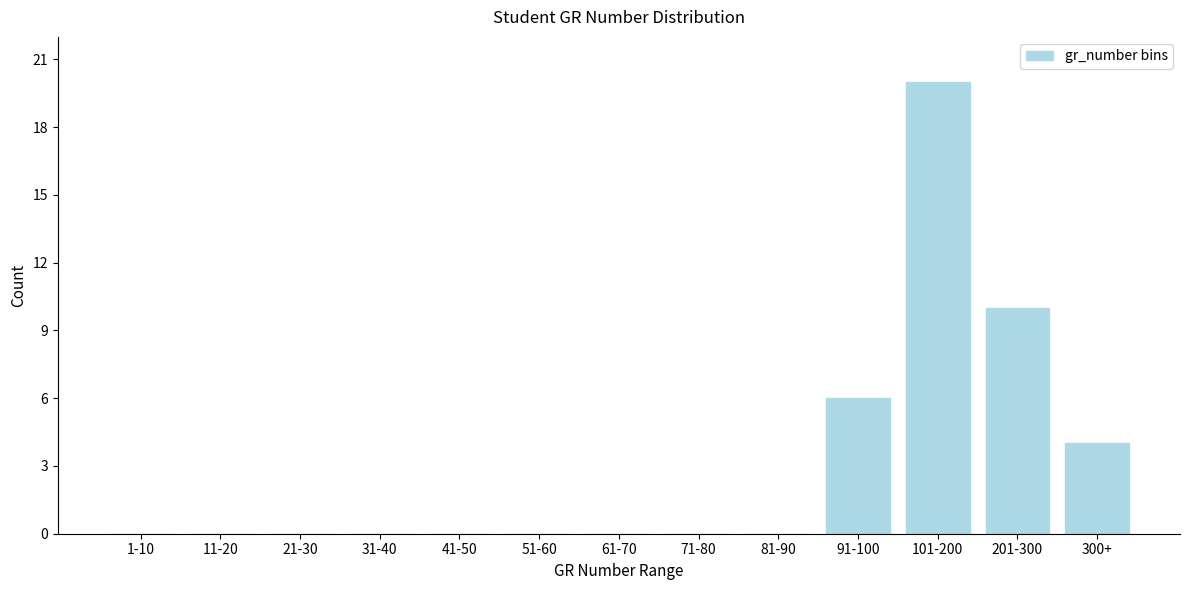

Reading left to right, list all the values displayed in this chart.

1-10=0	11-20=0	21-30=0	31-40=0	41-50=0	51-60=0	61-70=0	71-80=0	81-90=0	91-100=6	101-200=20	201-300=10	300+=4